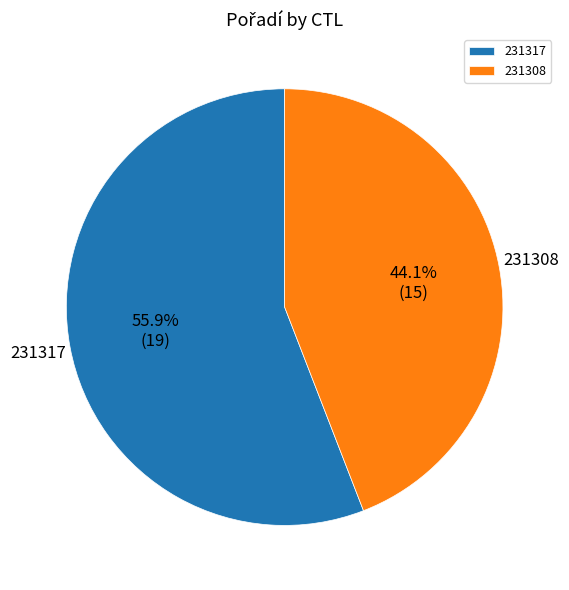

How many slices are in this pie chart?

2